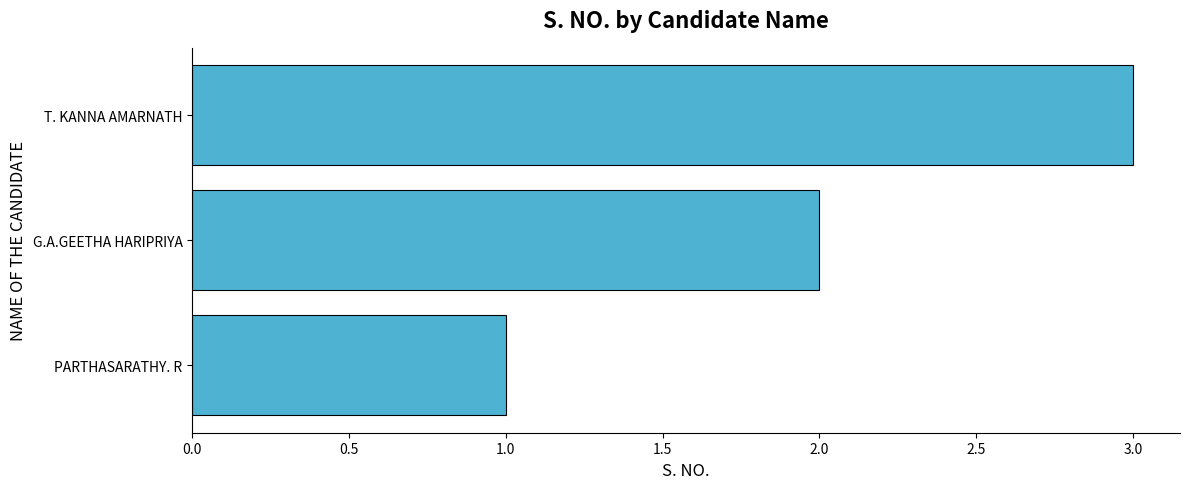

What is the change in value from PARTHASARATHY. R to G.A.GEETHA HARIPRIYA?

+1